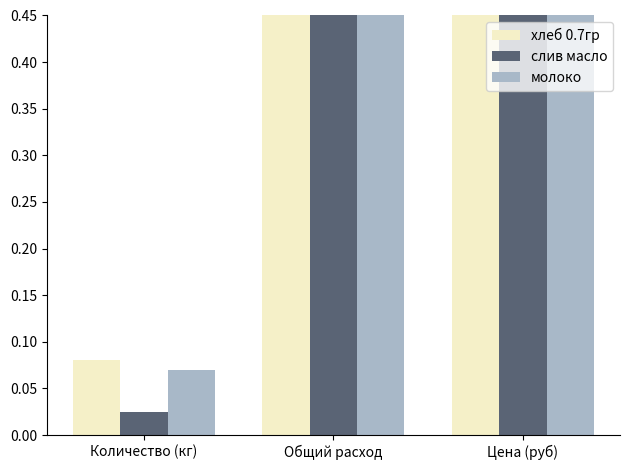

What is the difference between the maximum and minimum values in the слив масло series?

438.9